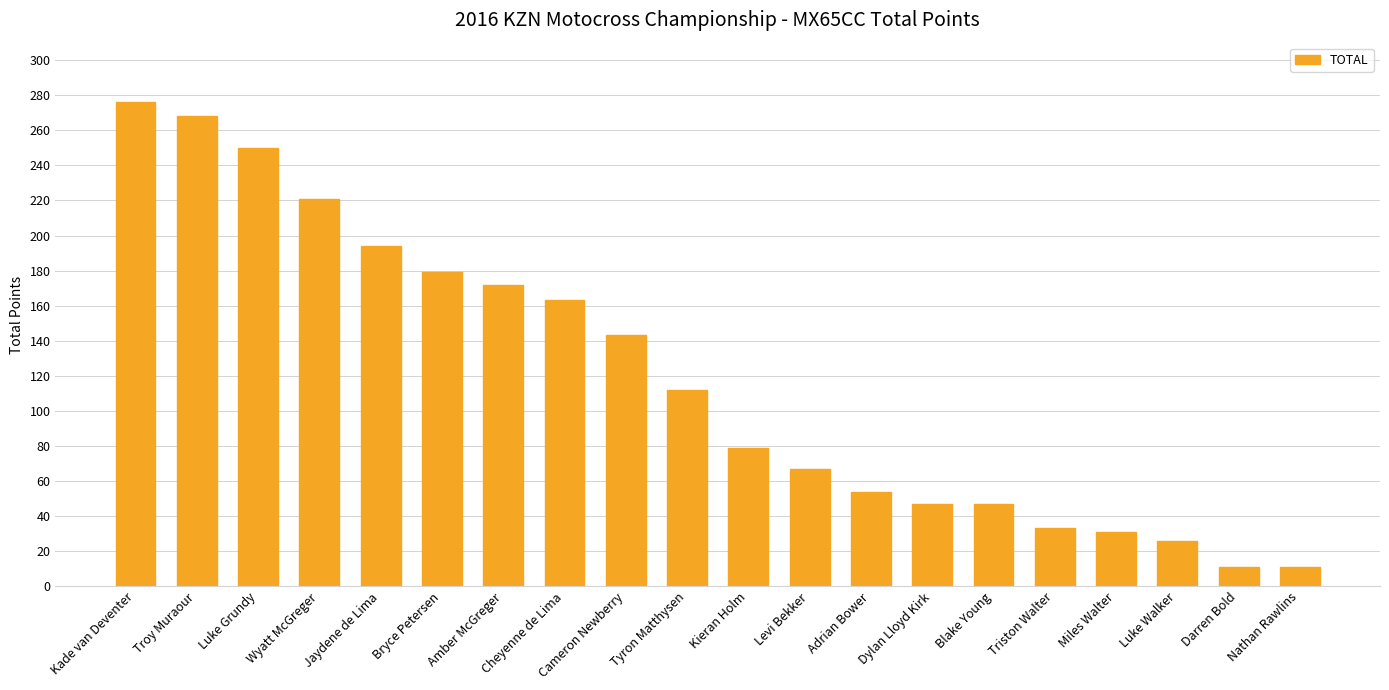

The value at Amber McGreger is 86. True or false?

False